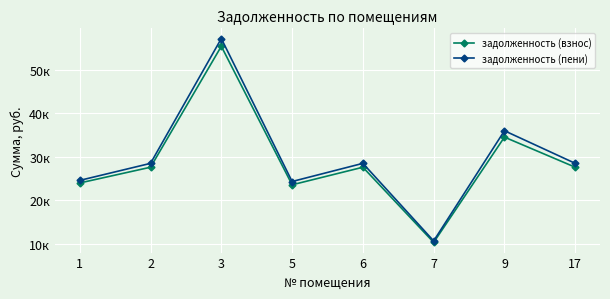

True or false: задолженность (пени) and задолженность (взнос) intersect in this chart.

False